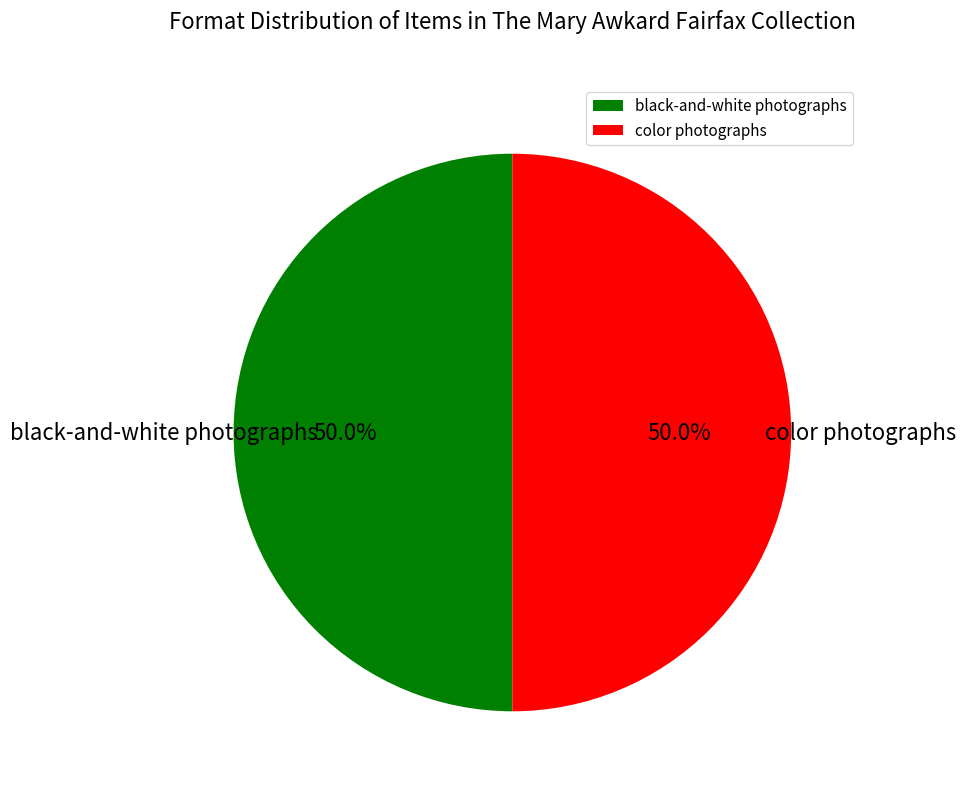

Do black-and-white photographs and color photographs together represent more than half of the pie?

Yes